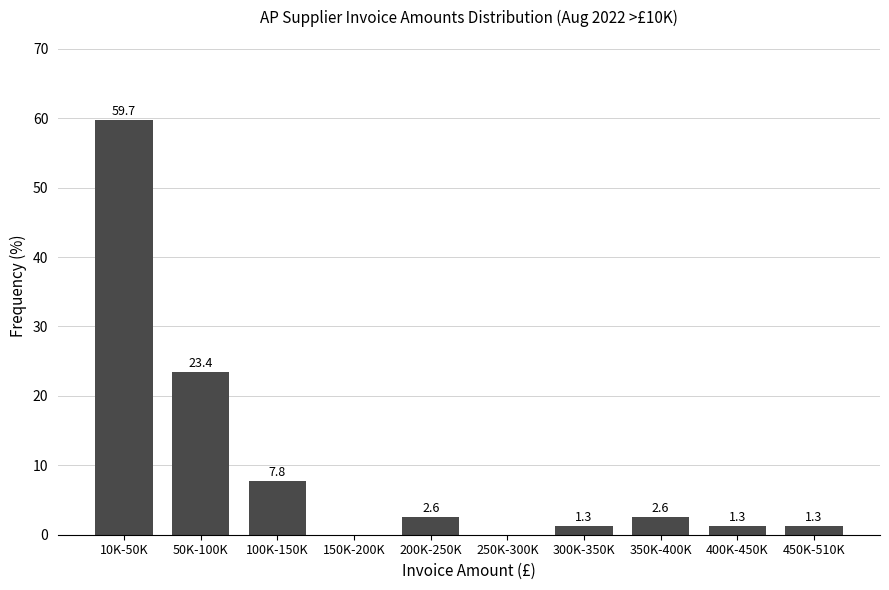

Reading right to left, extract all data points from this chart.

450K-510K=1.3	400K-450K=1.3	350K-400K=2.6	300K-350K=1.3	250K-300K=0.0	200K-250K=2.6	150K-200K=0.0	100K-150K=7.8	50K-100K=23.4	10K-50K=59.7